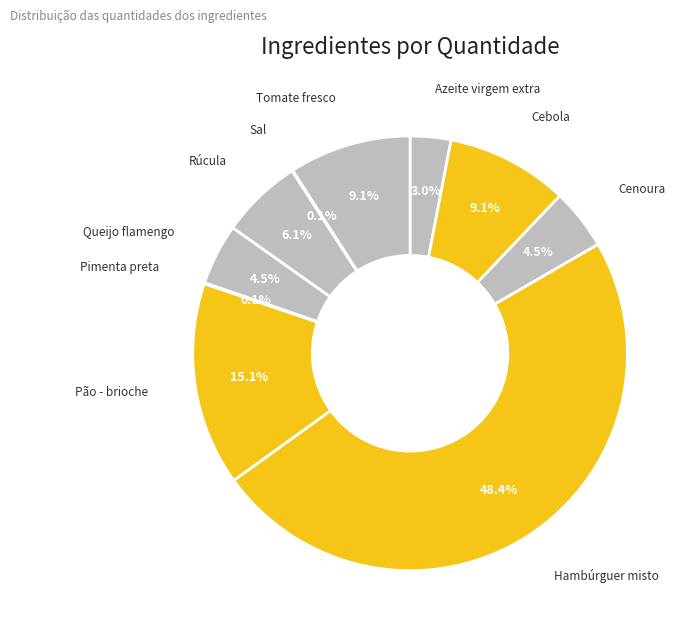

What is the largest slice in the pie chart?

Hambúrguer misto